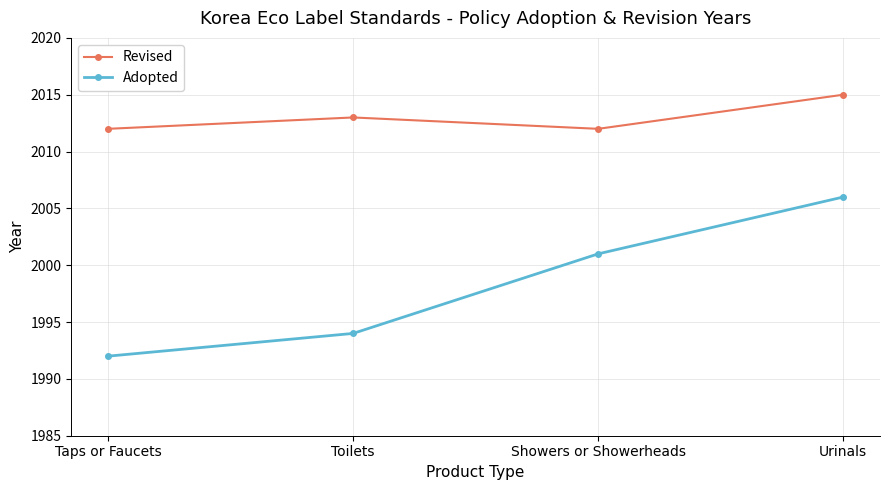

What is the average value of the Adopted series?

1998